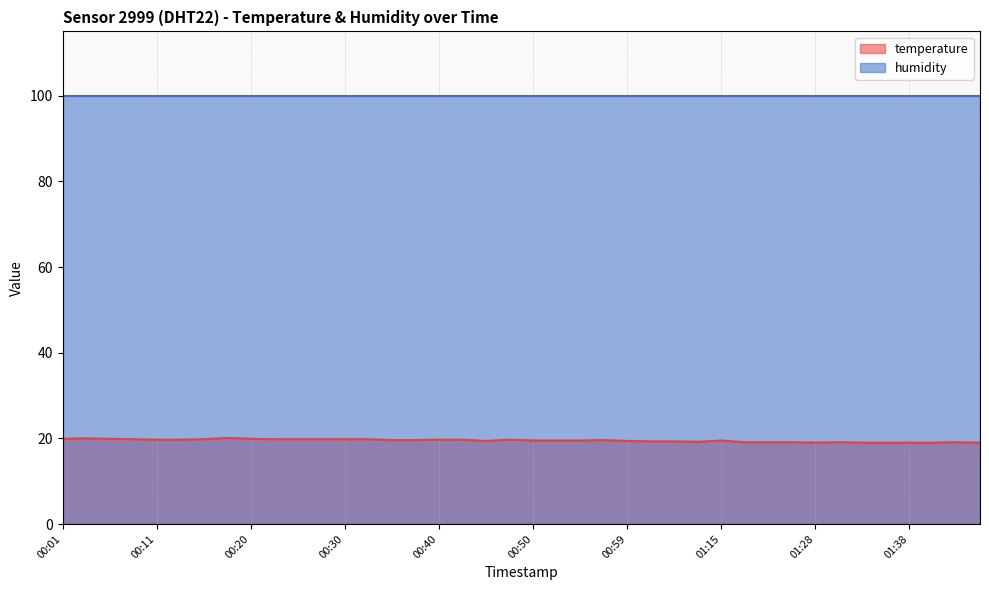

Is it true that the value at 01:30 is 19.1?

True